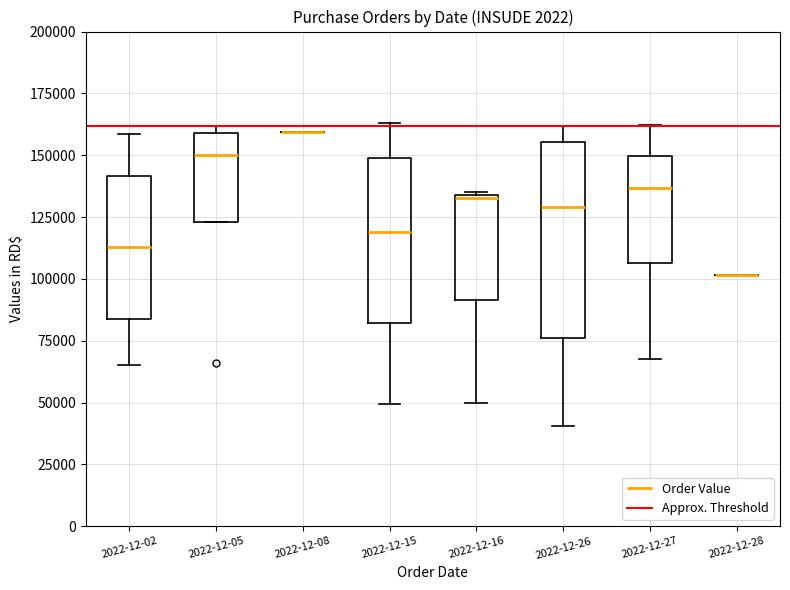

Reading left to right, read every box against the y-axis: the position of its median line, the range the box covers, and the ends of its whiskers. The values are not printed on the chart, so give them approximately, as read against the axis.

2022-12-02: median 115000, box 85000 to 140000, whiskers 65000 to 160000
2022-12-05: median 150000, box 125000 to 160000, whiskers 125000 to 160000 (just above the box's upper edge)
2022-12-08: box collapsed to a line at 160000, whiskers 160000 to 160000
2022-12-15: median 120000, box 80000 to 150000, whiskers 50000 to 165000
2022-12-16: median 135000, box 90000 to 135000, whiskers 50000 to 135000
2022-12-26: median 130000, box 75000 to 155000, whiskers 40000 to 160000
2022-12-27: median 135000, box 105000 to 150000, whiskers 70000 to 160000
2022-12-28: box collapsed to a line at 100000, whiskers 100000 to 100000